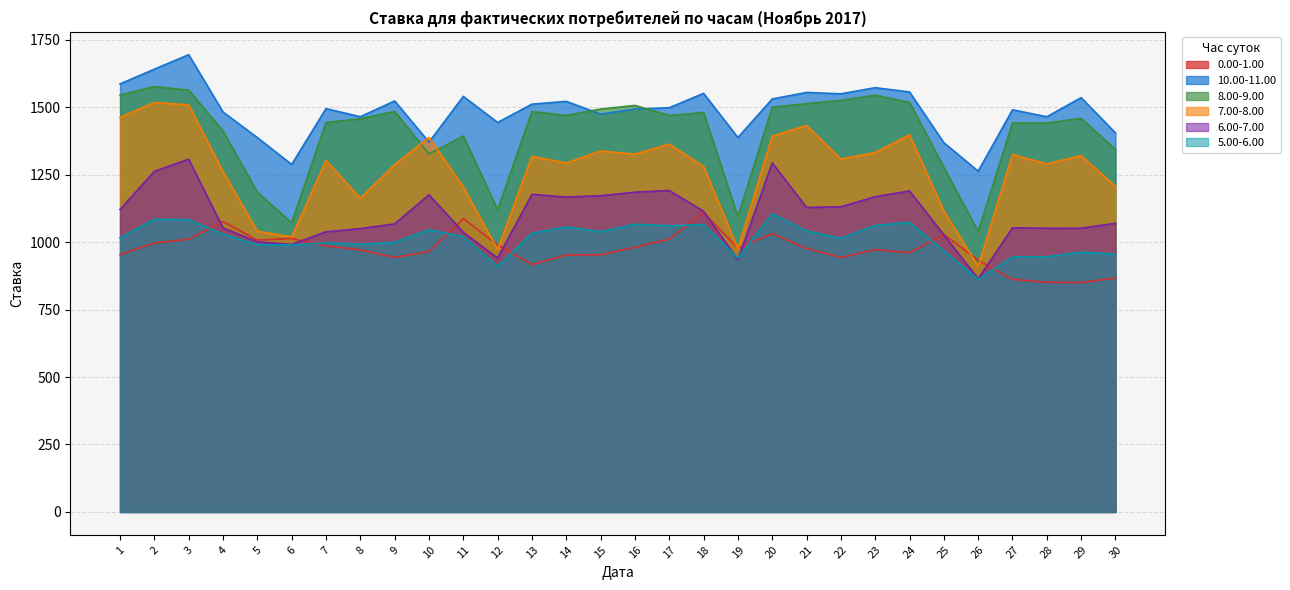

How many values in the 0.00-1.00 series exceed 976?

15